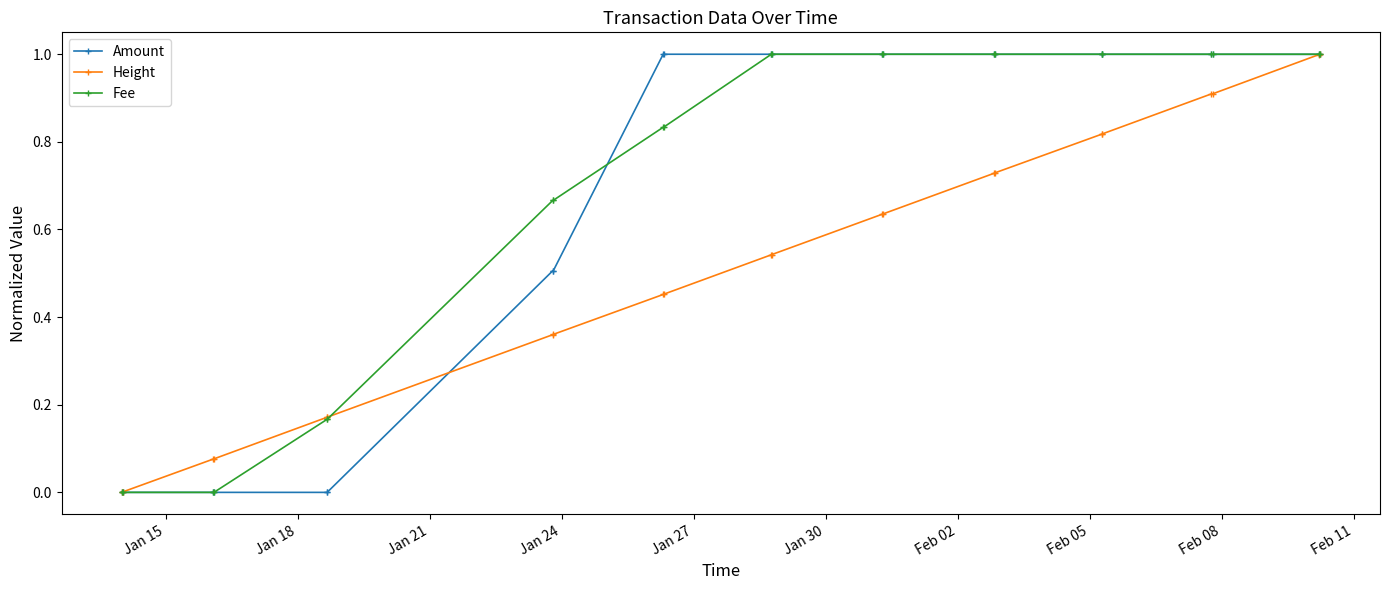

What is the greatest value displayed?

1.0